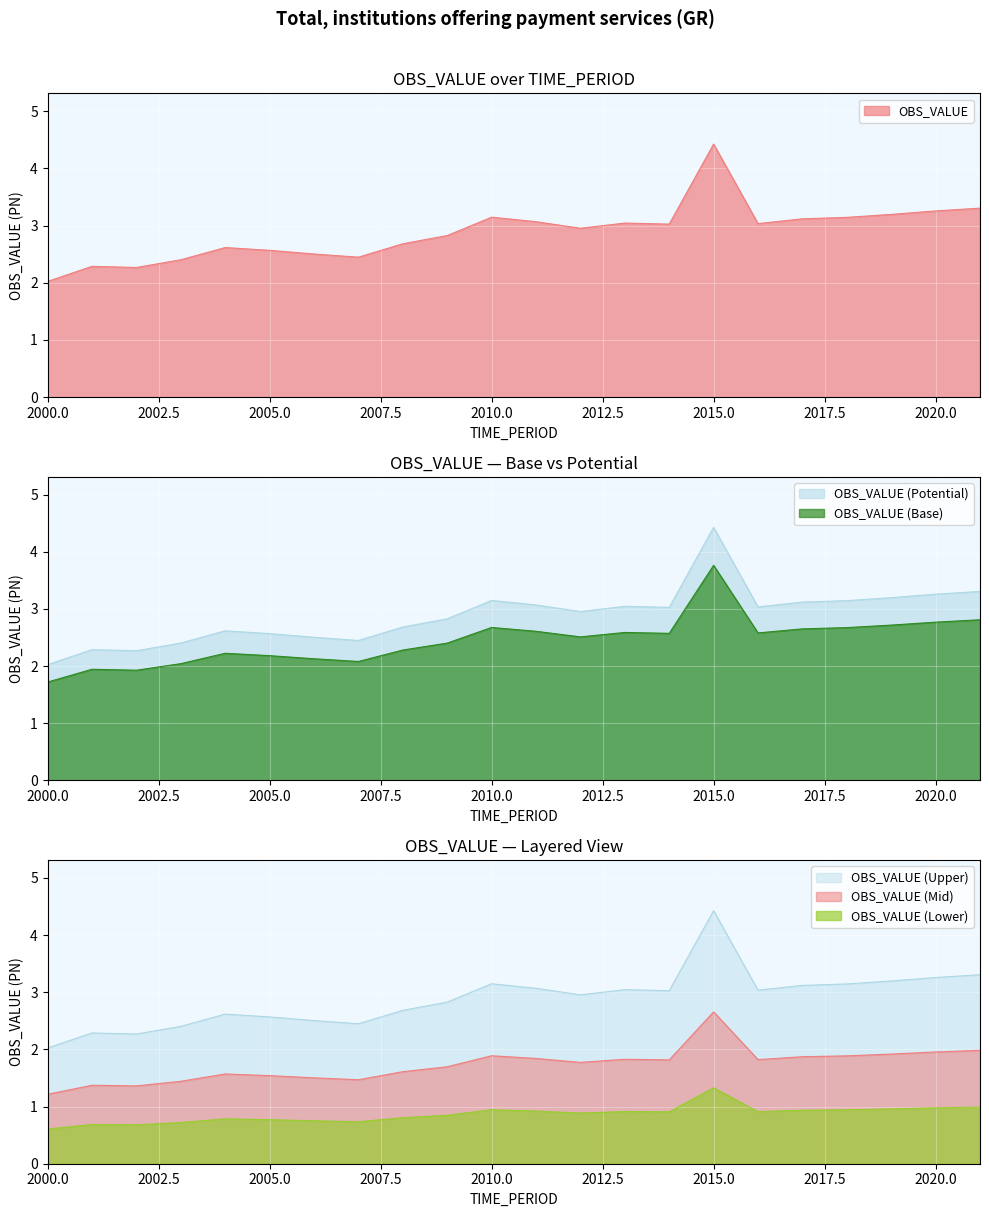

Which has a higher value, 2010 or 2001?

2010